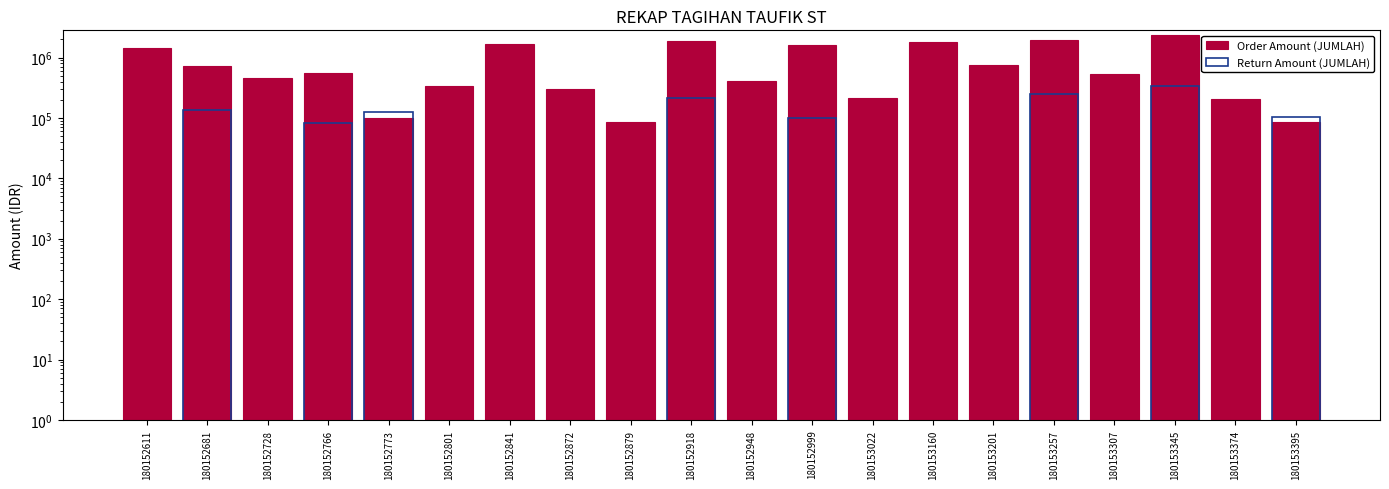

Which has a higher value, 180153257 or 180152681?

180153257